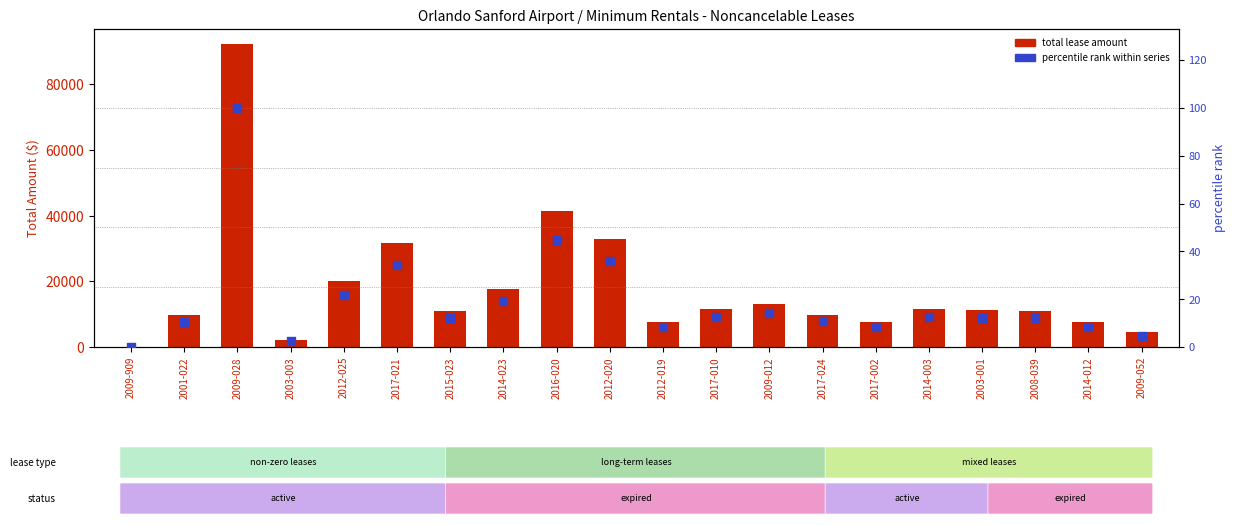

Which series reaches the maximum Y coordinate?

9/30/2018